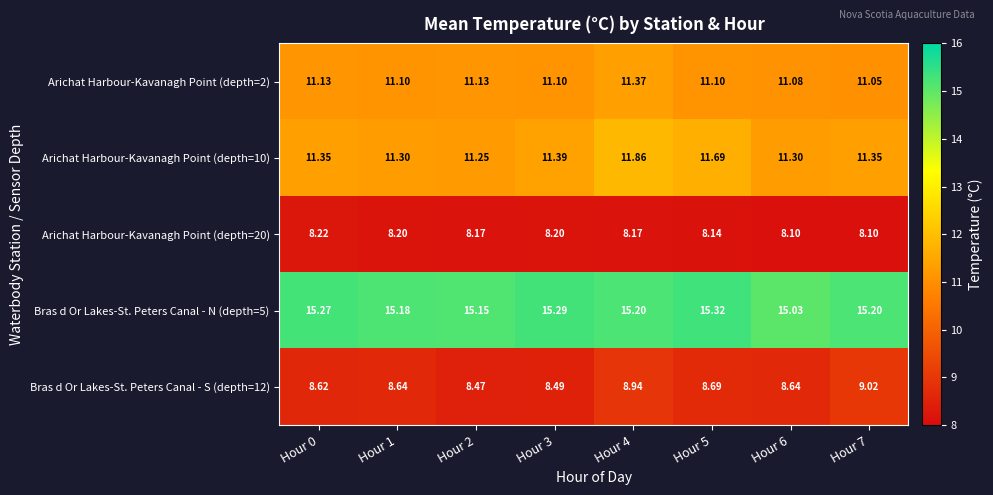

Is the value of Arichat Harbour-Kavanagh Point (depth=20) at Hour 7 greater than the value of Bras d Or Lakes-St. Peters Canal - N (depth=5) at Hour 2?

No